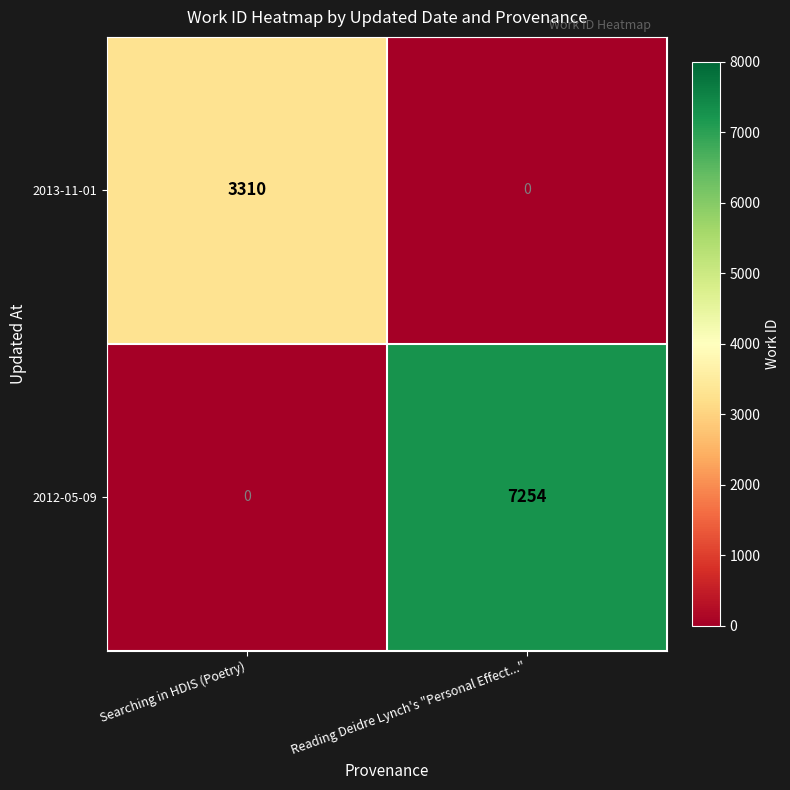

Reading right to left, what are all the values shown in this chart?

2013-11-01: Reading Deidre Lynch's "Personal Effect..."=0	Searching in HDIS (Poetry)=3310
2012-05-09: Reading Deidre Lynch's "Personal Effect..."=7254	Searching in HDIS (Poetry)=0